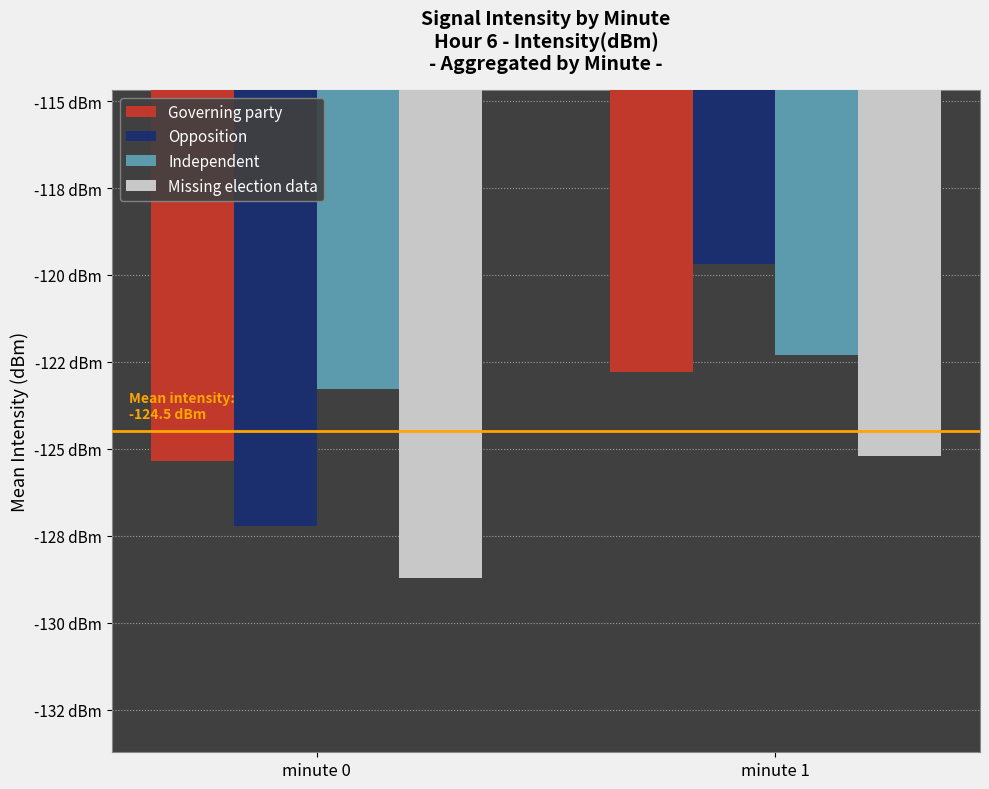

Does the chart contain stacked bars?

No